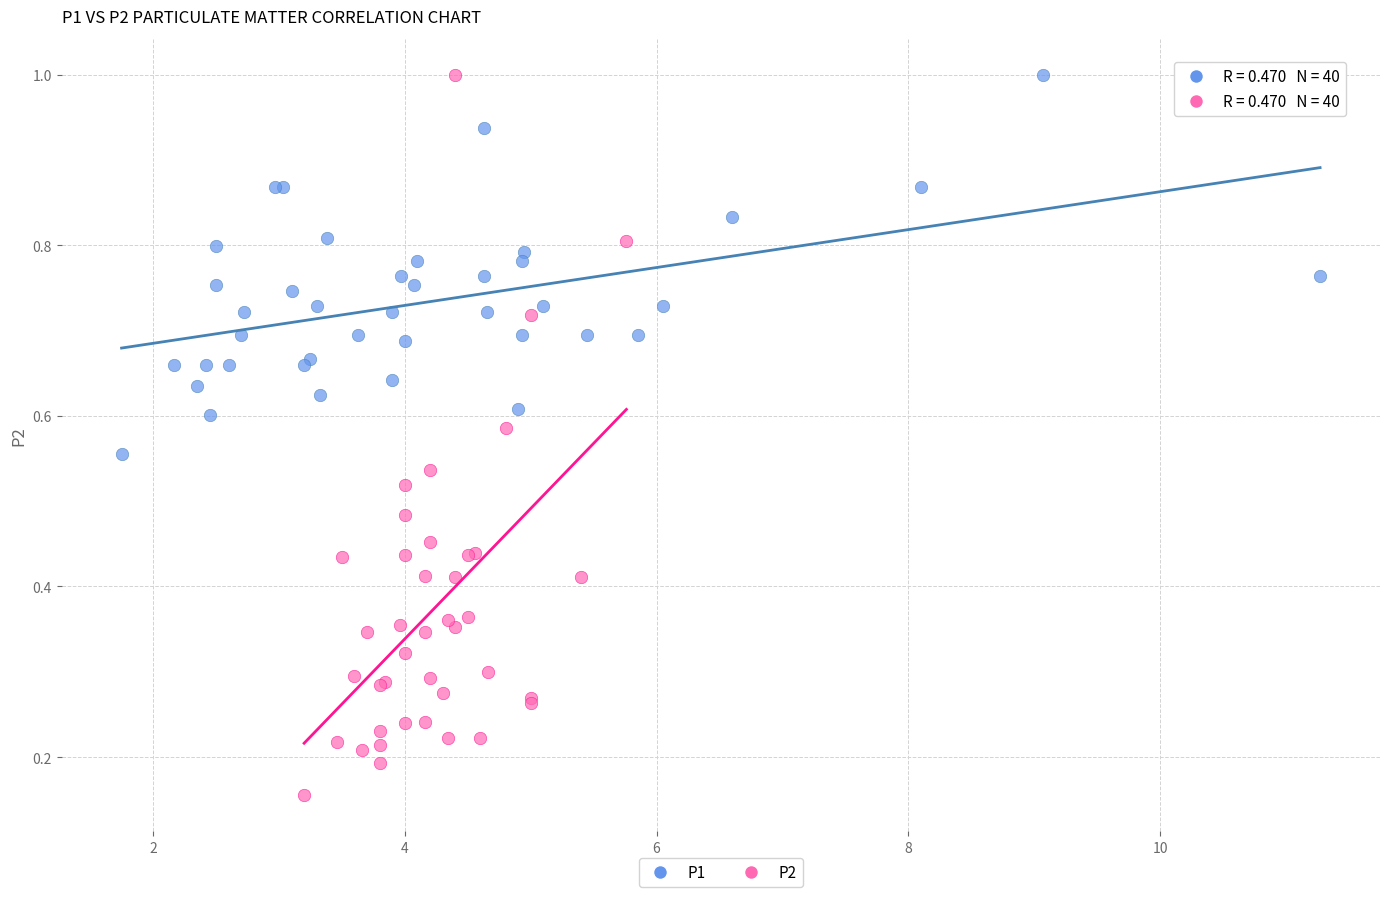

Which series reaches the minimum Y coordinate?

P2